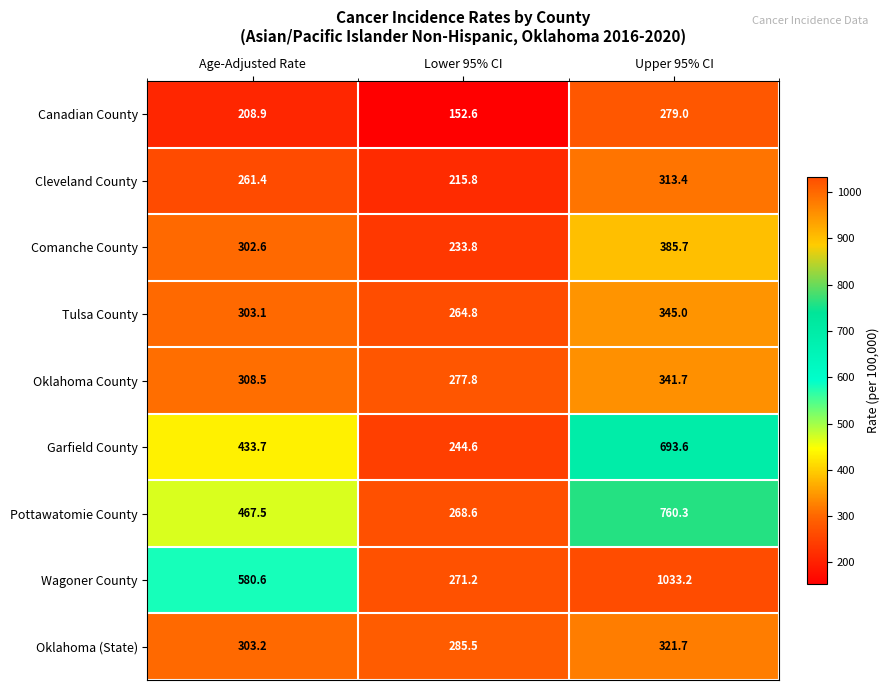

Which series has the largest total across all categories?

Wagoner County